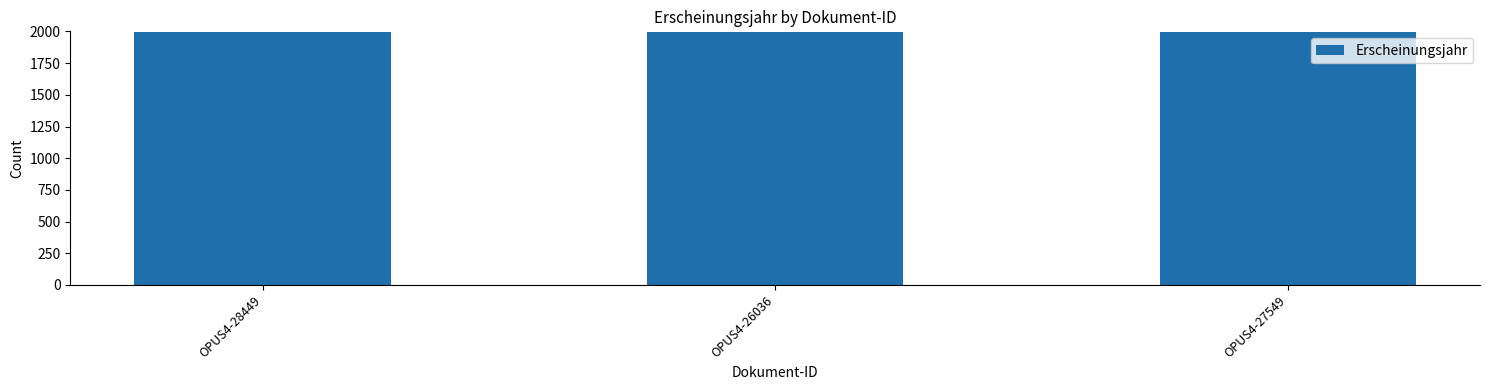

What is the sum of the values at OPUS4-28449 and OPUS4-27549?

3989